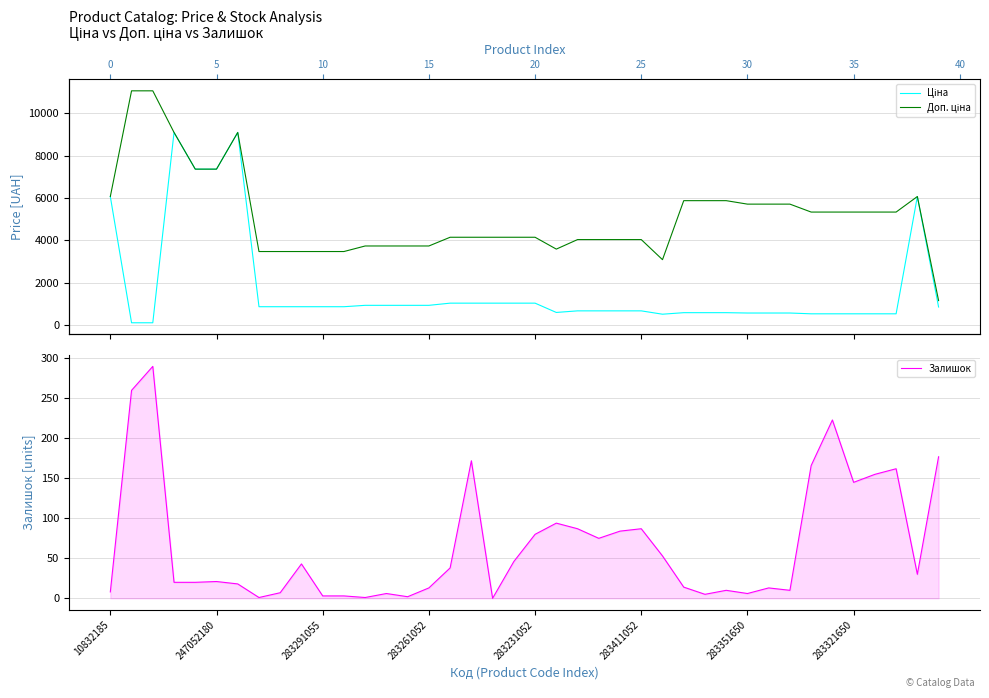

Which series changed the most between 15 and 36?

Доп. ціна